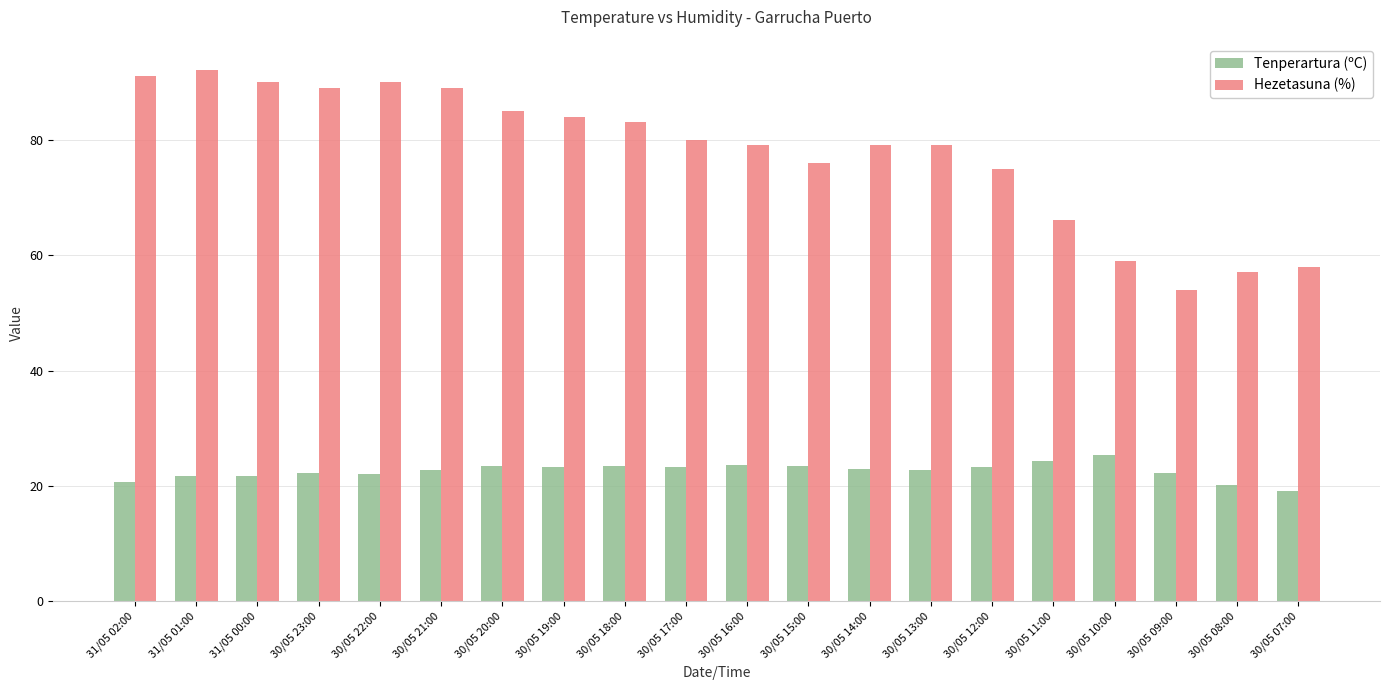

What is the label of the 15th bar from the left?

30/05 12:00